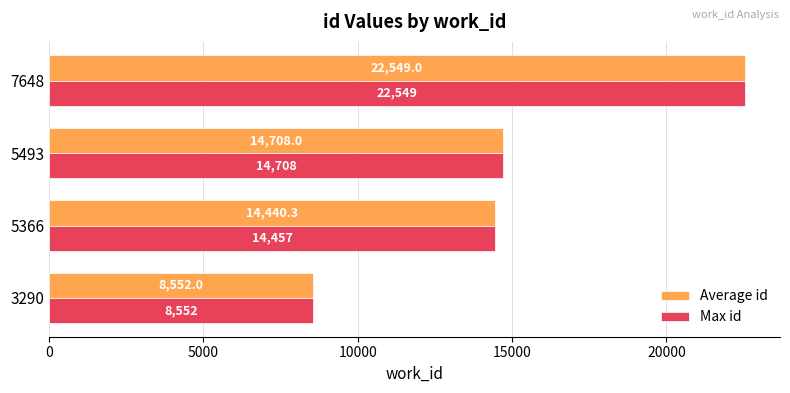

What is the average value of the Average id series?

15062.3